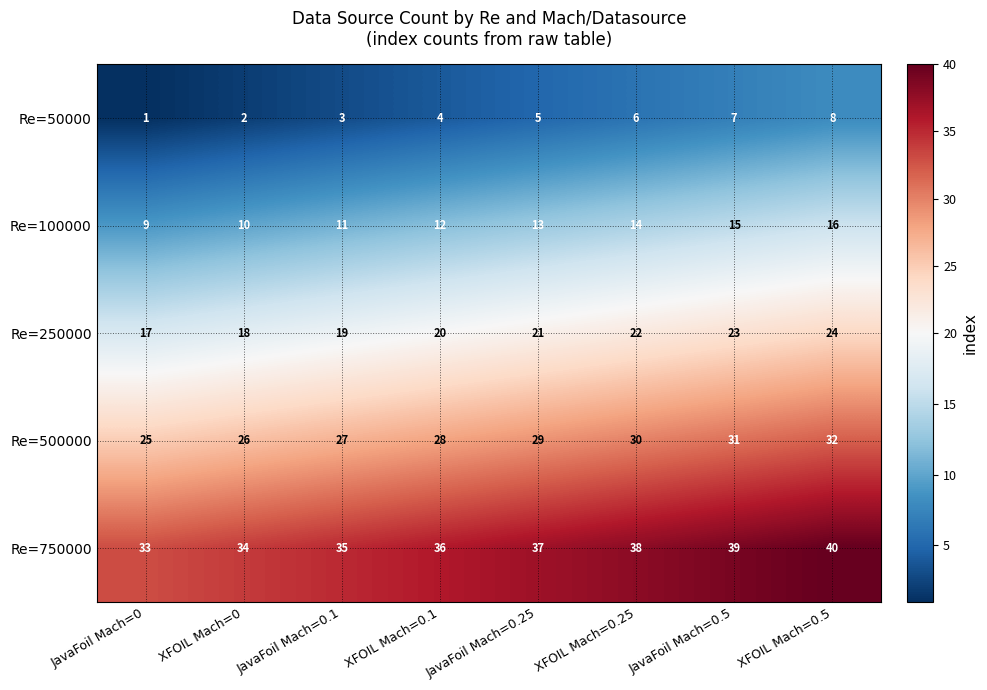

What is the difference between the maximum and minimum values in the Re=750000 series?

7